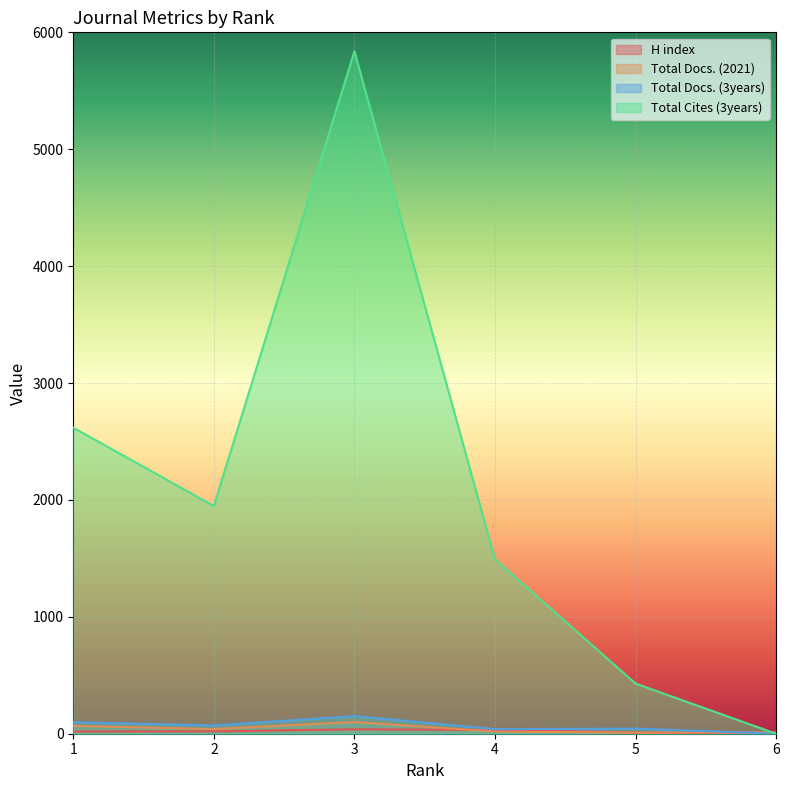

At which category does Total Docs. (2021) reach its first local valley?

2